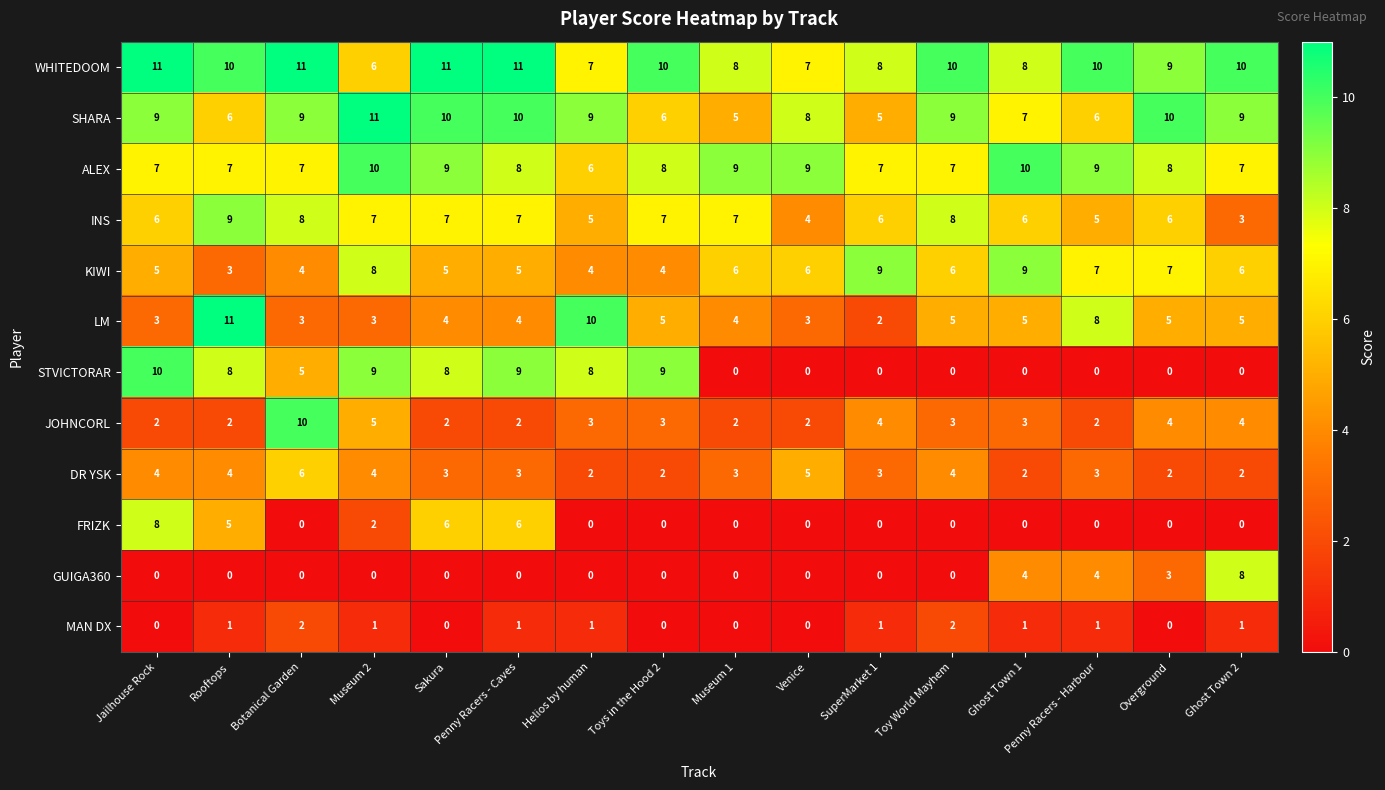

Which series has the widest spread of values?

STVICTORAR